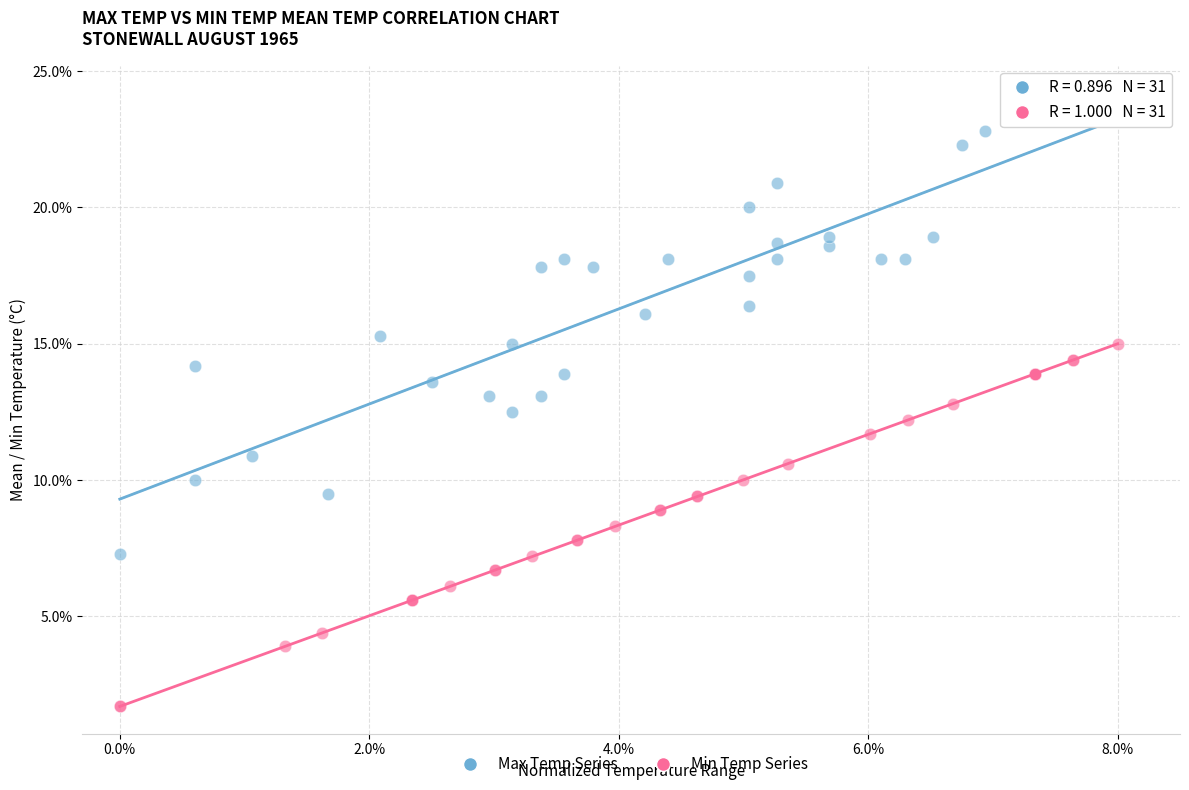

What are all the series names shown in the legend?

Max Temp Series, Min Temp Series